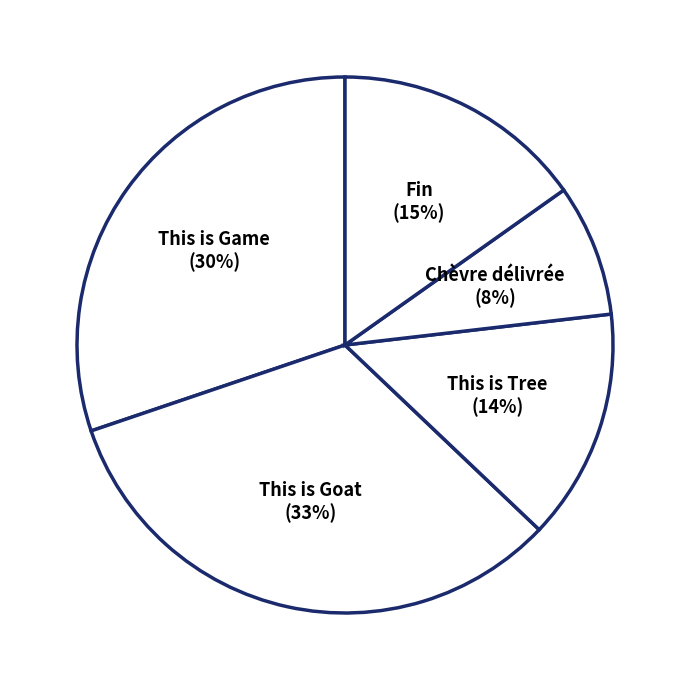

To the nearest percent, what percentage of the pie is This is Tree?

14%